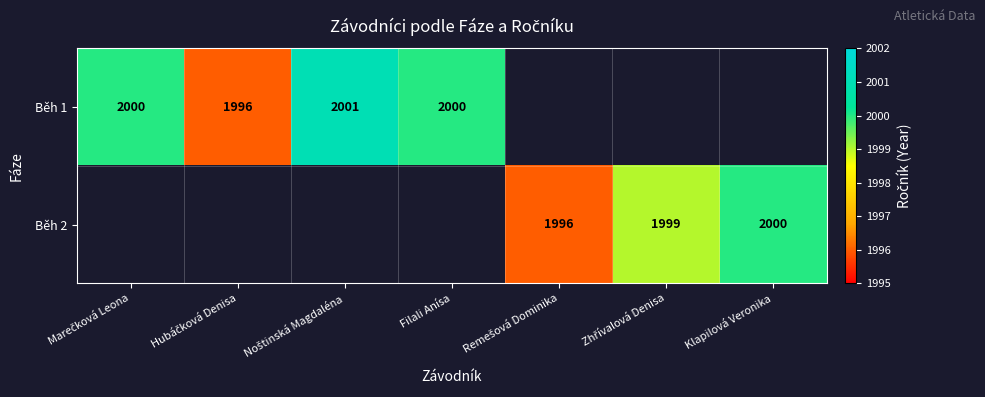

How many data points does each series have?

7